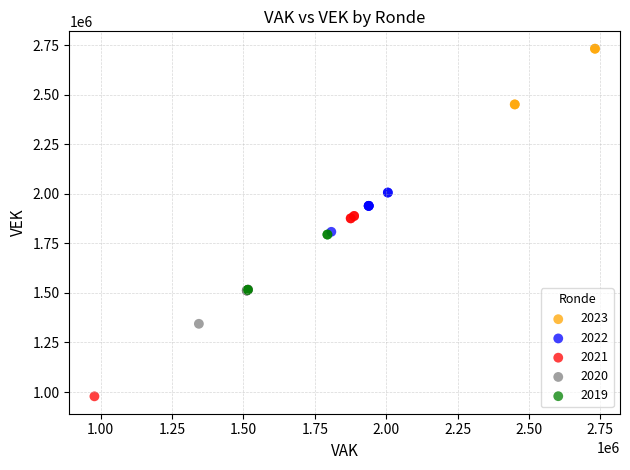

Which series contains the lowest Y value?

2021